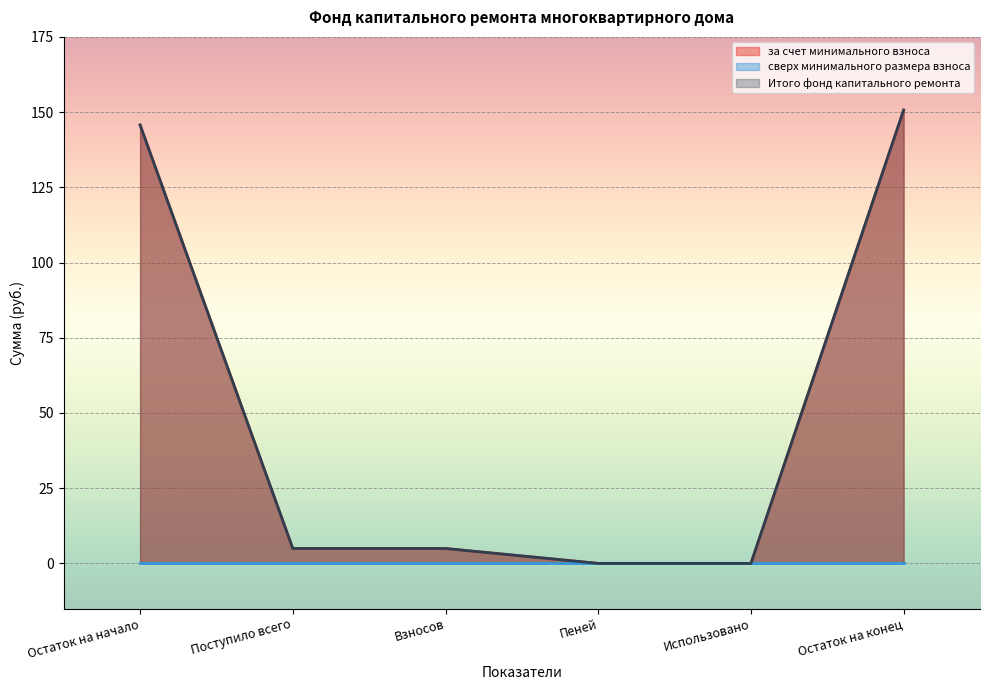

List the labels in order of за счет минимального взноса value, largest first.

Остаток на конец, Остаток на начало, Поступило всего, Взносов, Пеней, Использовано